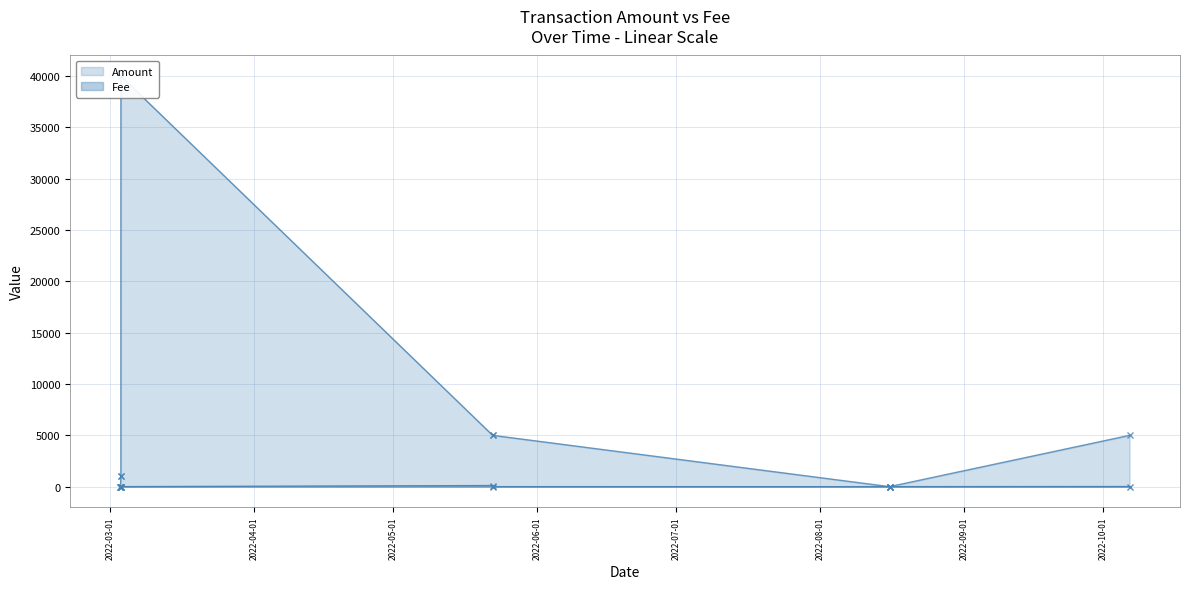

How many distinct data groups are displayed?

2